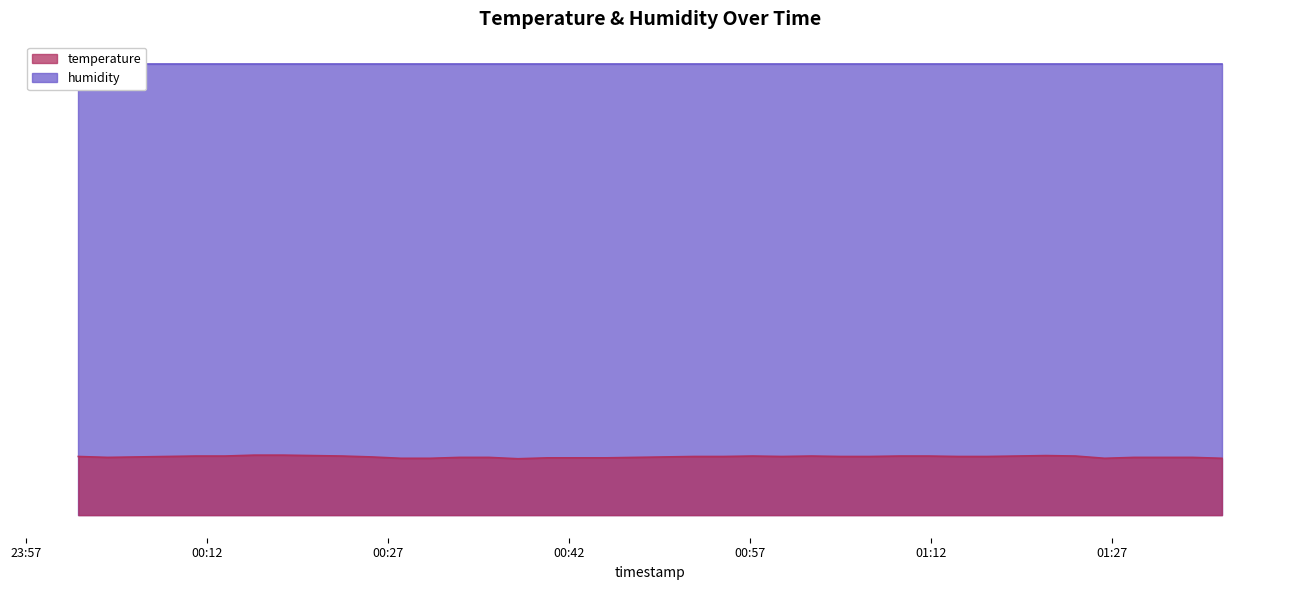

Approximately how many times larger is the value at 2023-10-31T01:04:31 compared to 2023-10-31T00:23:14?

1.0